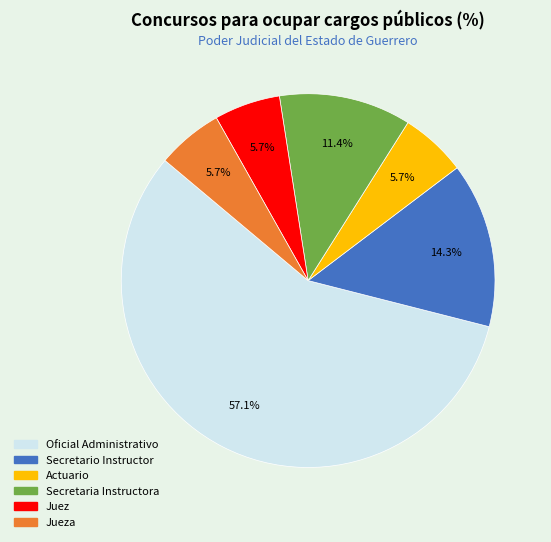

Is there a majority slice in this chart?

Yes